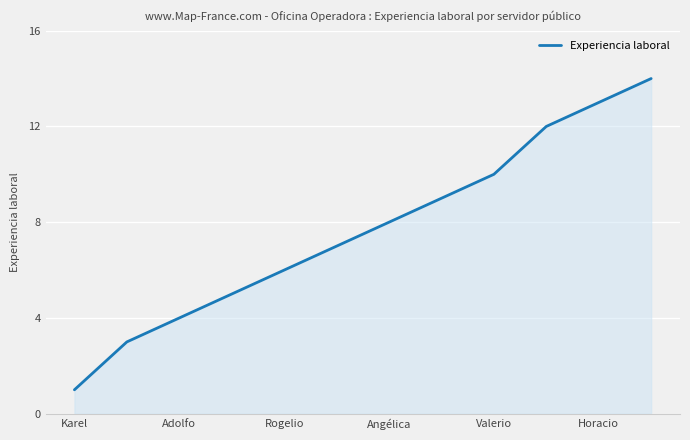

What is the maximum value shown in the chart?

14